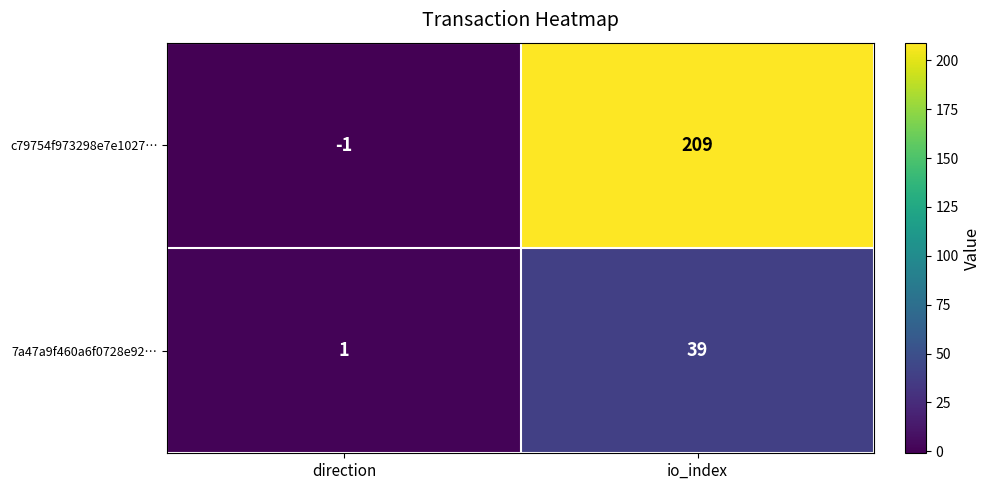

What is the average value of the c79754f973298e7e1027… series?

104